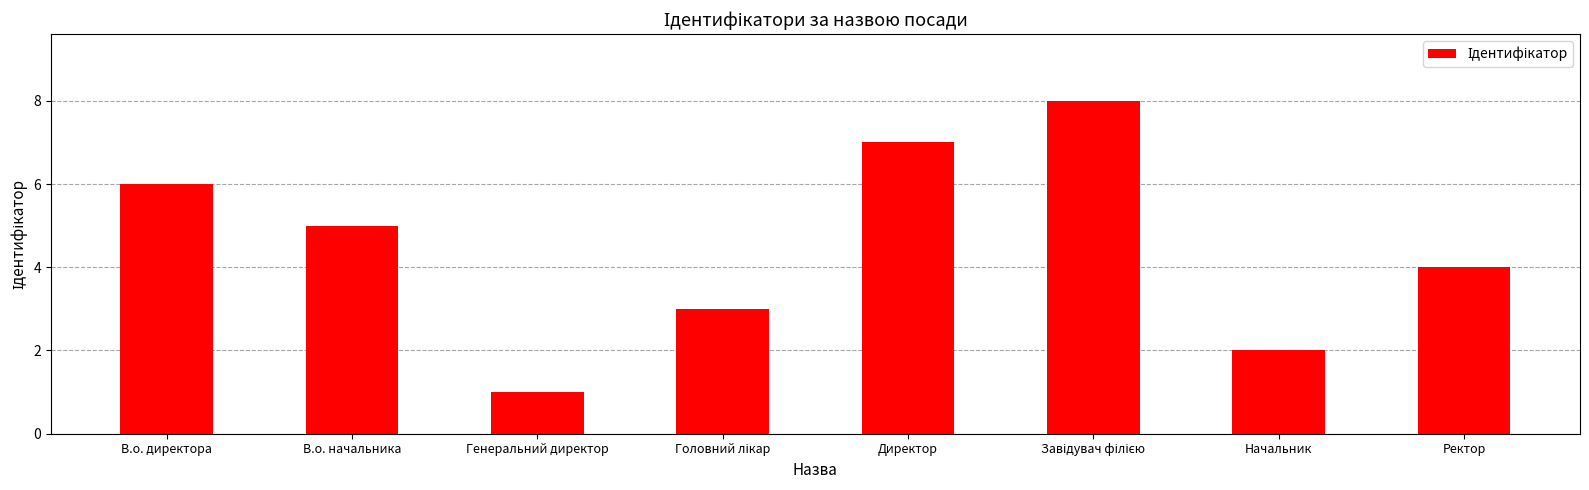

Which has a higher value, Ректор or Директор?

Директор